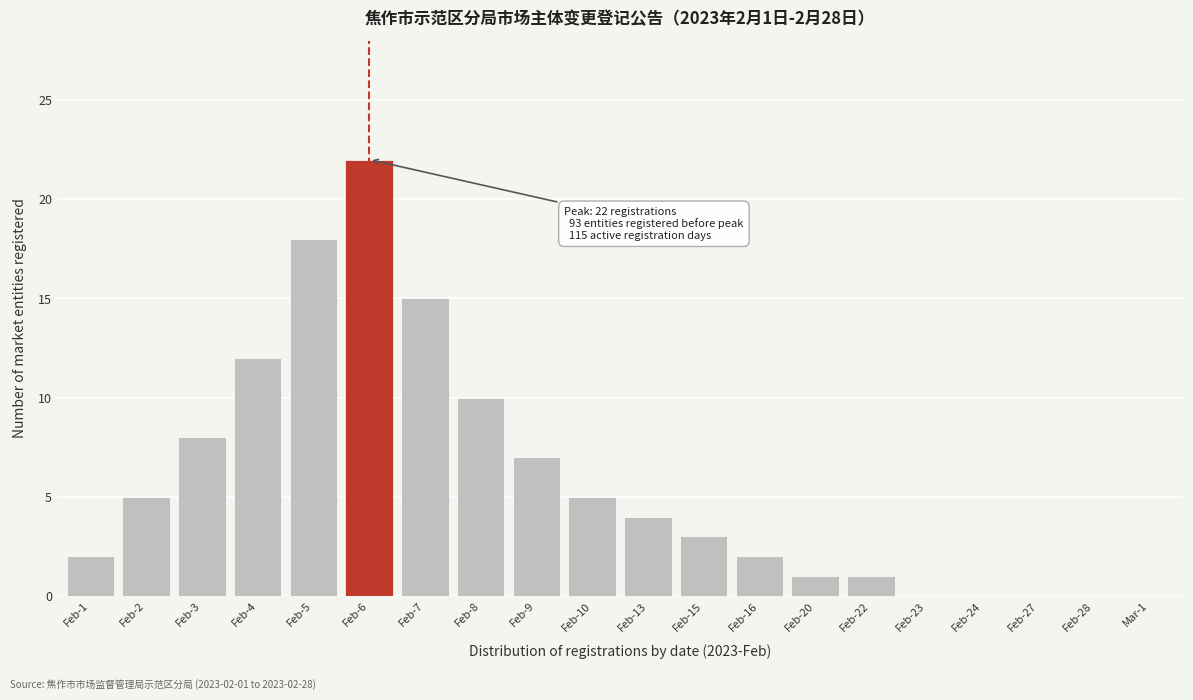

Reading left to right, extract all data points from this chart.

Feb-1=2	Feb-2=5	Feb-3=8	Feb-4=12	Feb-5=18	Feb-6=22	Feb-7=15	Feb-8=10	Feb-9=7	Feb-10=5	Feb-13=4	Feb-15=3	Feb-16=2	Feb-20=1	Feb-22=1	Feb-23=0	Feb-24=0	Feb-27=0	Feb-28=0	Mar-1=0